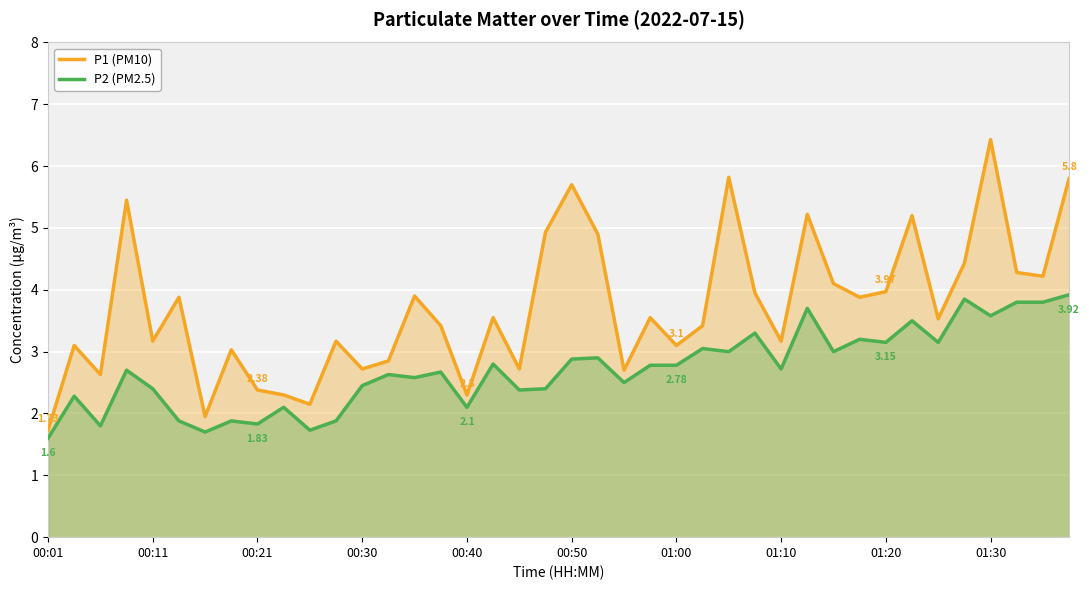

Which series has the largest total across all categories?

P1 (PM10)